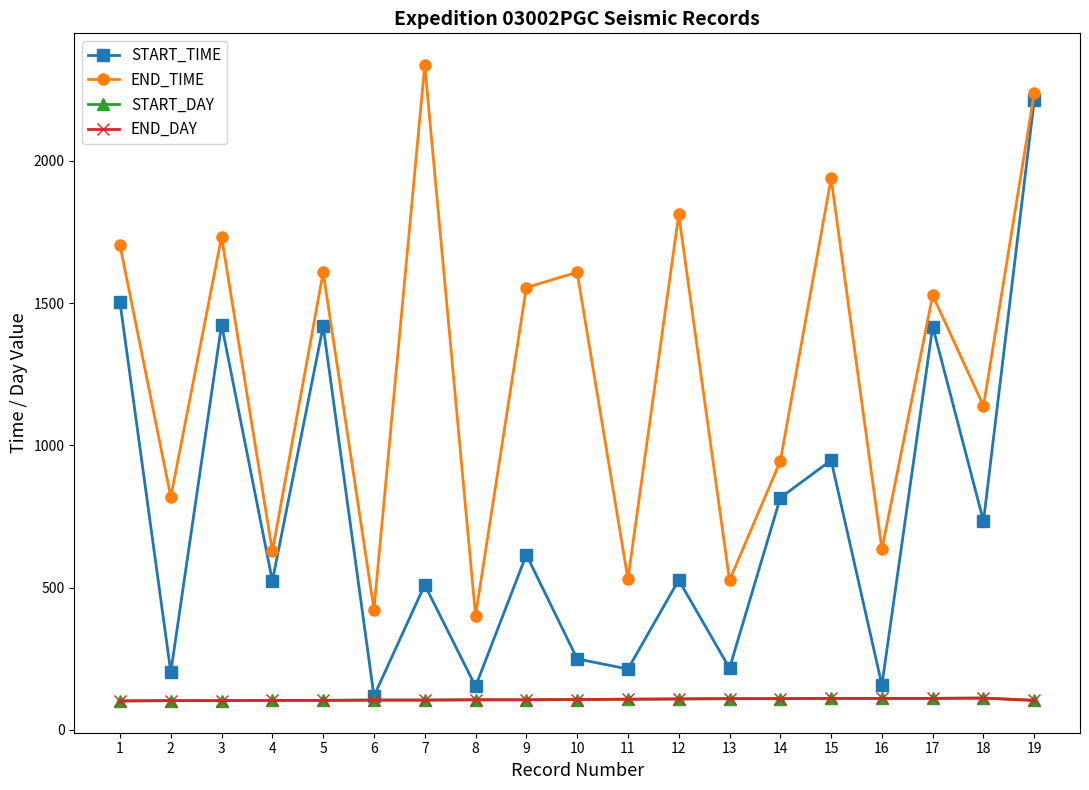

True or false: START_DAY and END_DAY intersect in this chart.

False